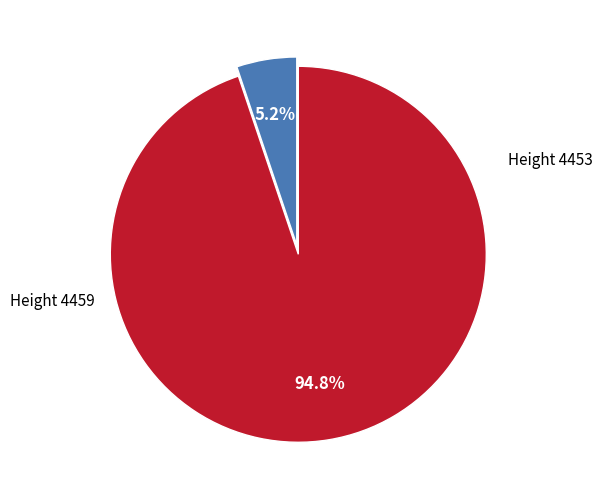

Combined, what portion of the pie is Height 4459 and Height 4453?

100.0%